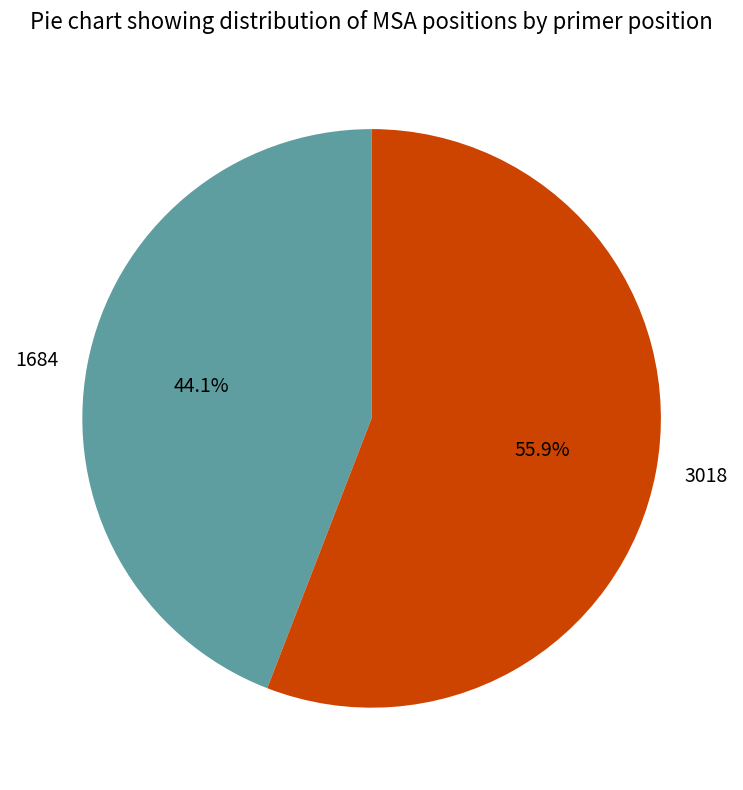

True or false: 1684 accounts for 54% of the total.

False